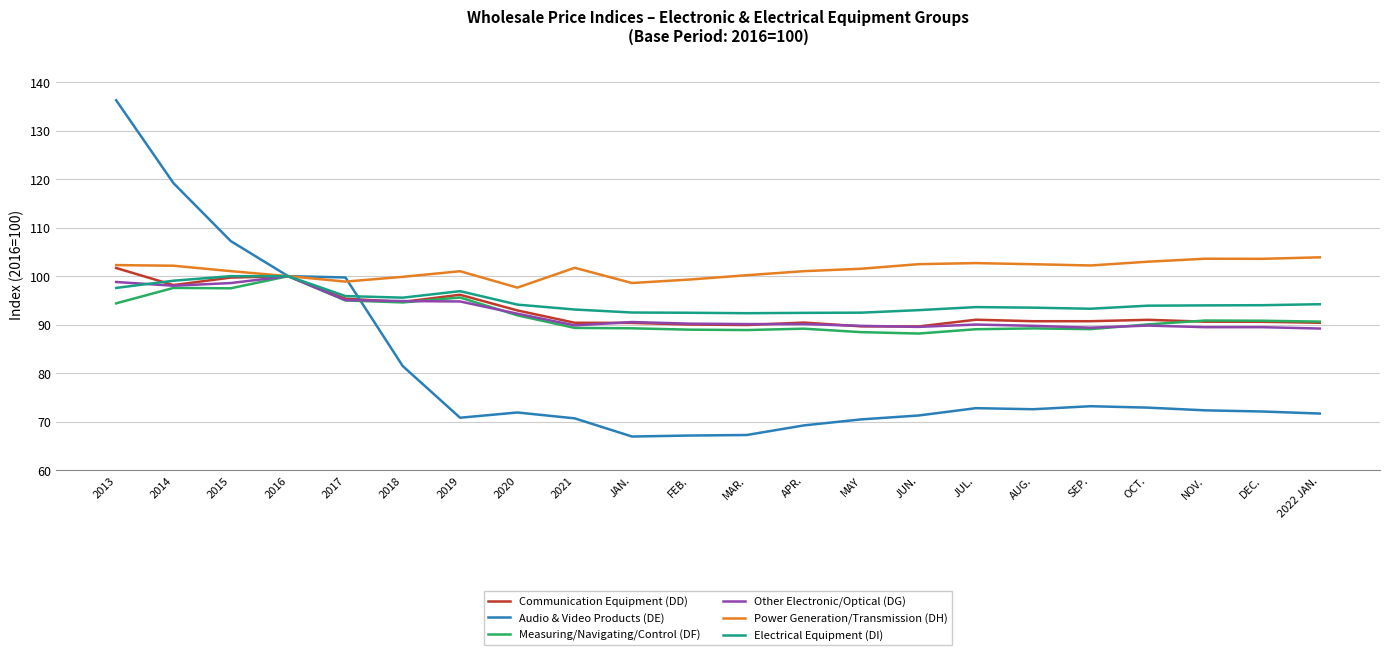

At which label does Electrical Equipment (DI) first exceed 93?

2013